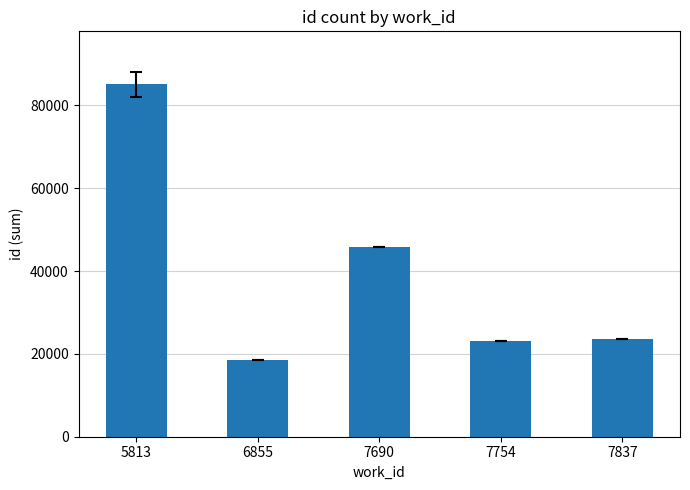

Between 7754 and 5813, which is larger?

5813